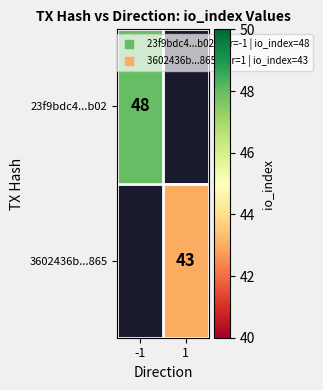

At which label is 23f9bdc4...b02 closest to 48?

-1